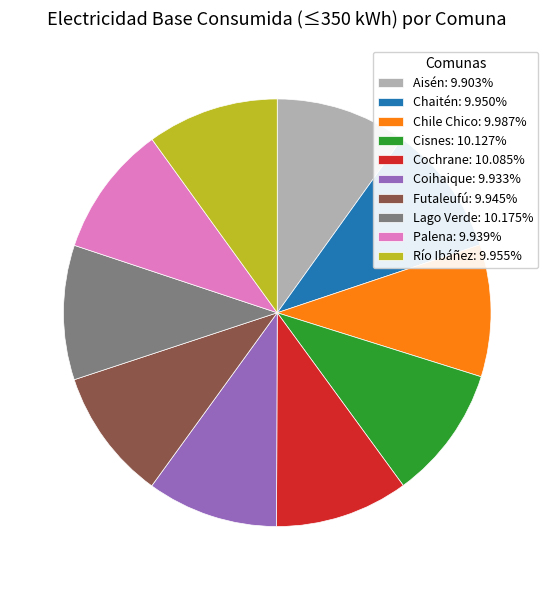

Do Coihaique: 9.933% and Futaleufú: 9.945% together represent more than half of the pie?

No